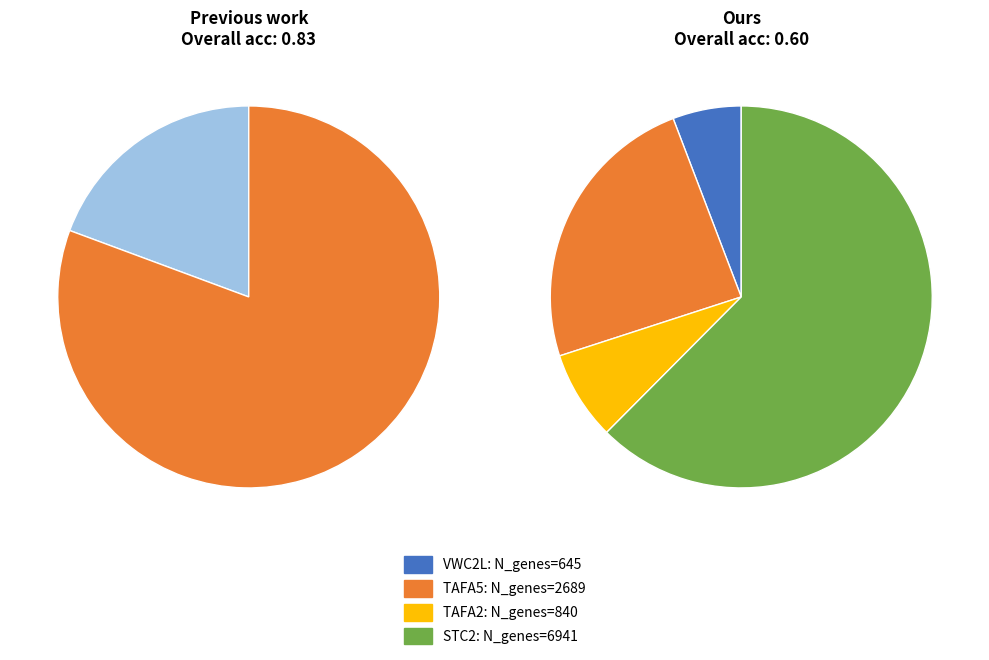

What is the ratio of the value at TAFA2 to the value at VWC2L?

1.3